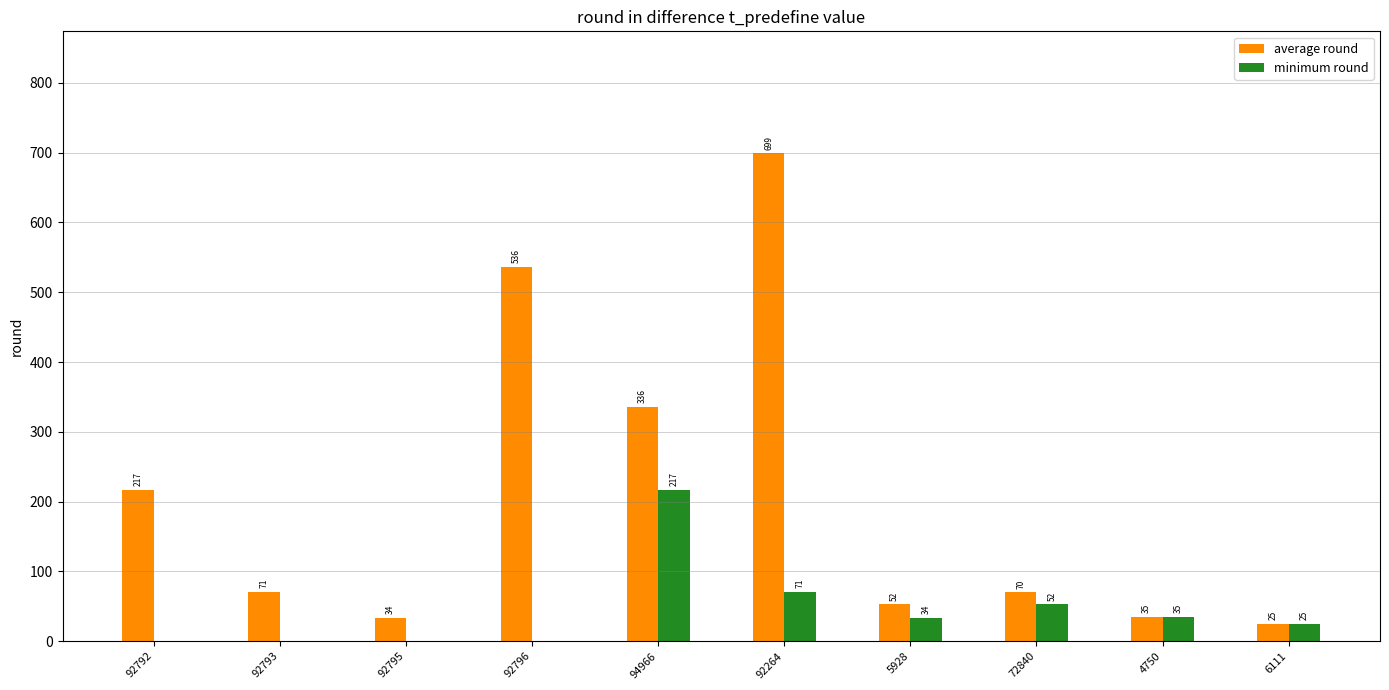

Which series has the largest total across all categories?

average round